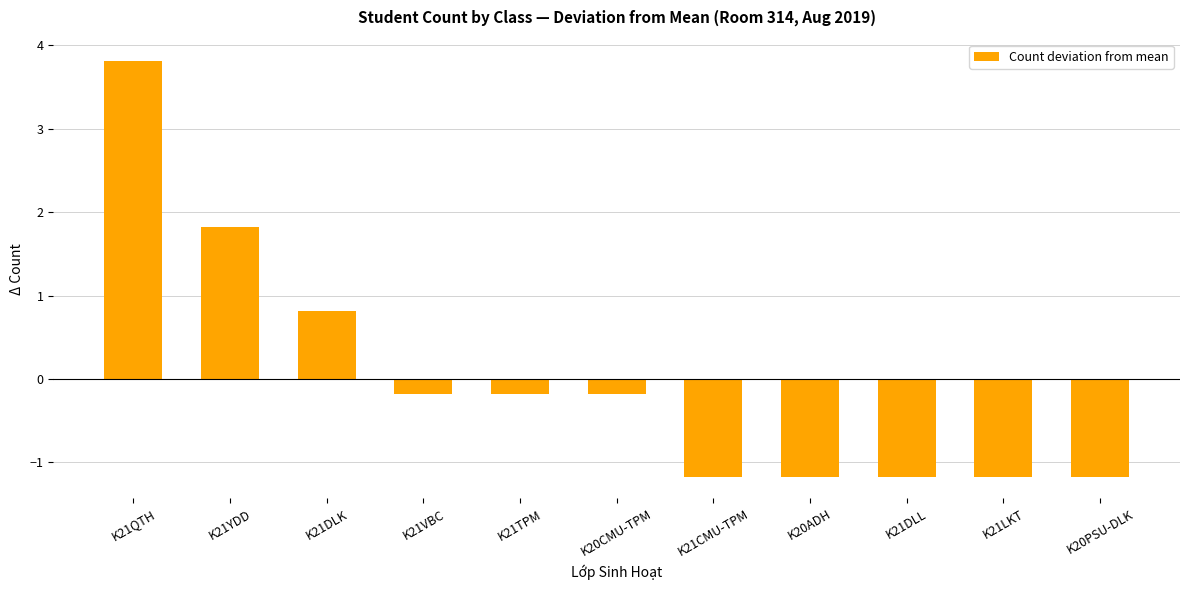

What is the smallest value displayed?

-1.2